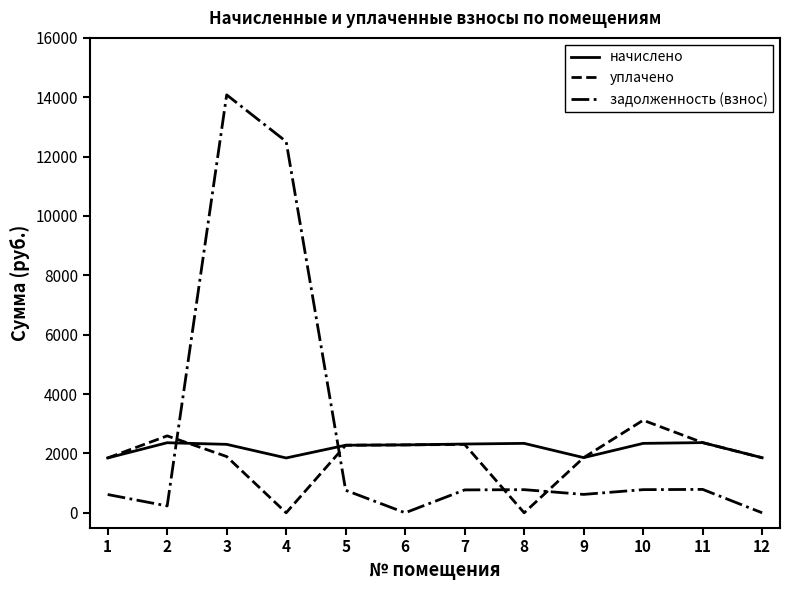

What is the highest value of the уплачено series?

3118.6